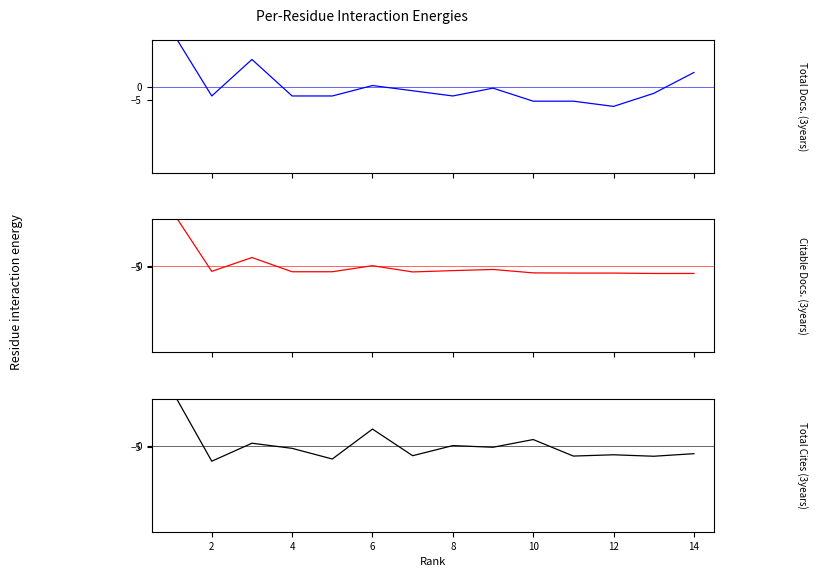

How many series are shown in this chart?

3